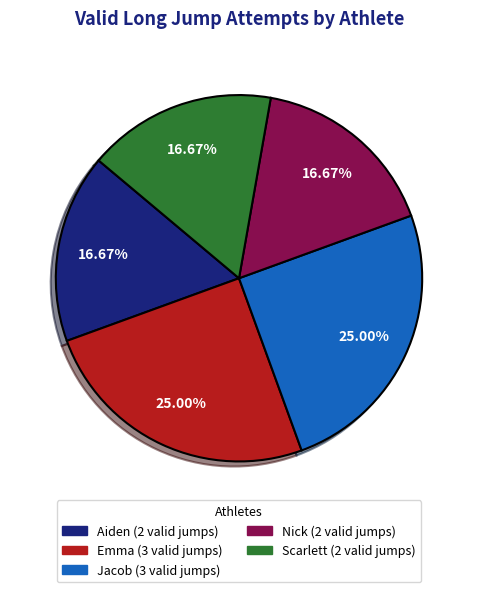

The Scarlett slice represents 31% of the pie. True or false?

False